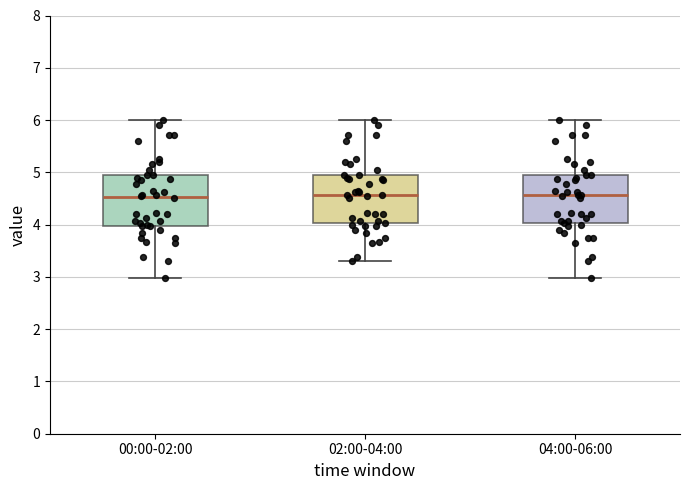

Reading left to right, read every box against the y-axis: the position of its median line, the range the box covers, and the ends of its whiskers. The values are not printed on the chart, so give them approximately, as read against the axis.

00:00-02:00: median 4.5, box 4.0 to 5.0, whiskers 3.0 to 6.0
02:00-04:00: median 4.6, box 4.0 to 5.0, whiskers 3.3 to 6.0
04:00-06:00: median 4.6, box 4.0 to 5.0, whiskers 3.0 to 6.0